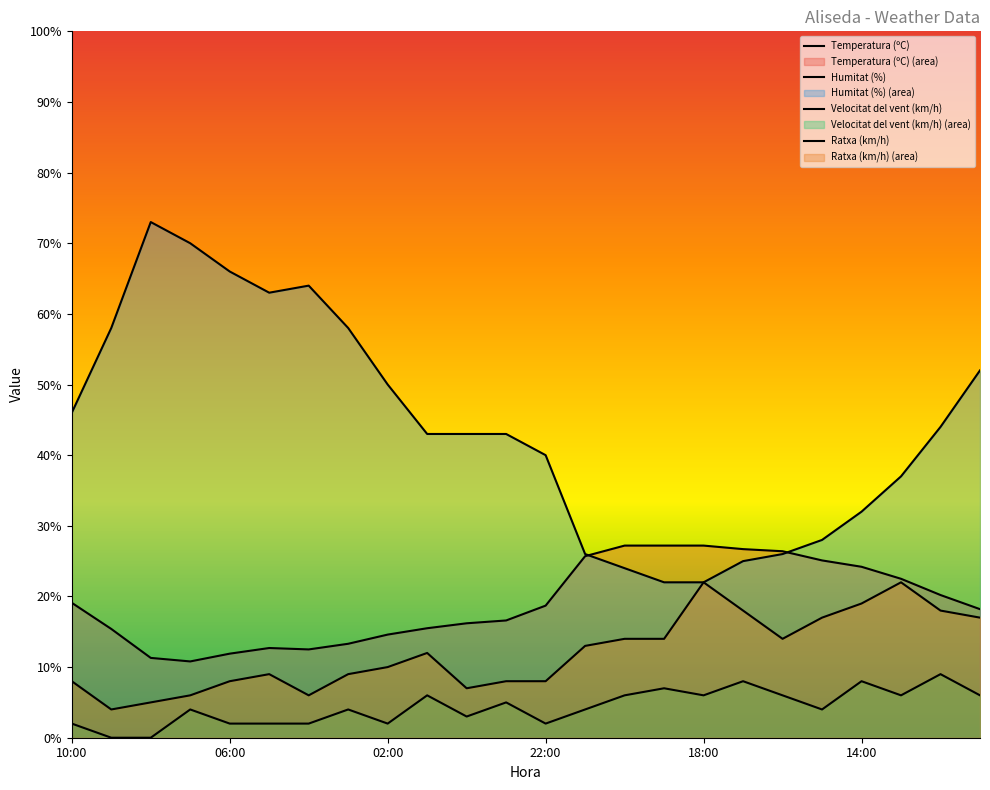

Which series has the largest range (max minus min)?

Humitat (%)